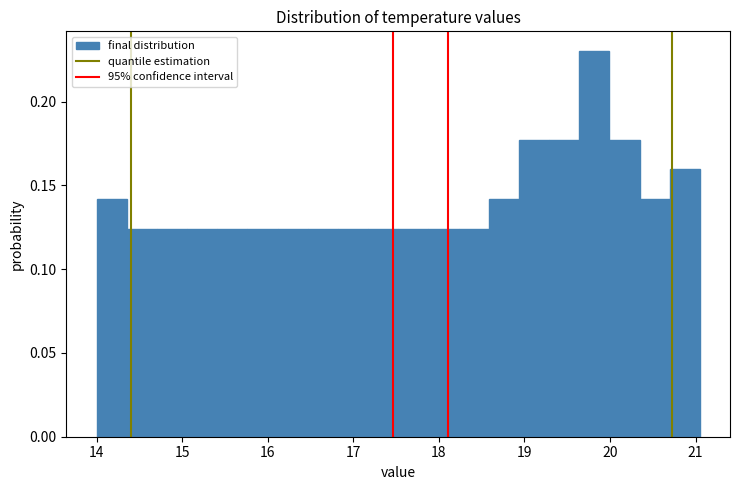

Around what value on the x-axis is the tallest bar? Give the approximate position of its centre, as read against the axis.

19.8